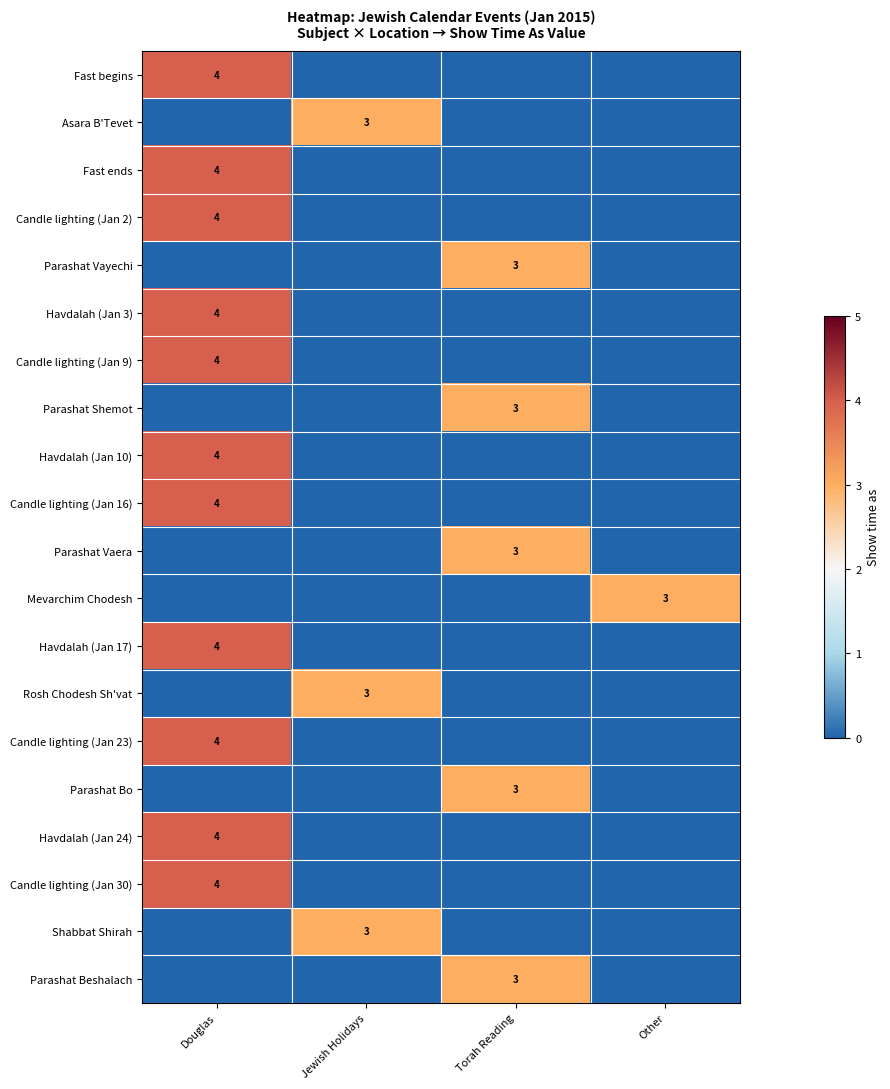

The value of Fast ends at Douglas is 7. True or false?

False